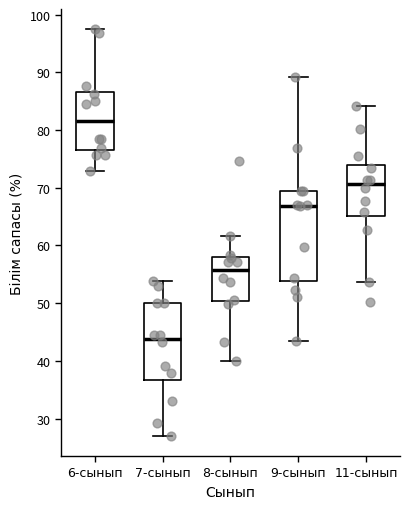

Reading left to right, transcribe this box plot: for each box, give where its median line is, the range the box spans, and where its two whiskers end, as read against the y-axis. The values are not printed on the chart, so give them approximately, as read against the axis.

6-сынып: median 81, box 77 to 87, whiskers 73 to 97
7-сынып: median 44, box 37 to 50, whiskers 27 to 54
8-сынып: median 56, box 50 to 58, whiskers 40 to 62
9-сынып: median 67, box 54 to 69, whiskers 43 to 89
11-сынып: median 71, box 65 to 74, whiskers 54 to 84